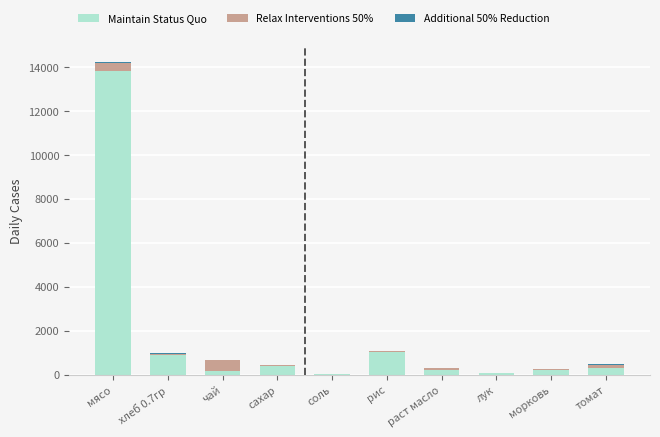

At which label does Maintain Status Quo reach its peak?

мясо